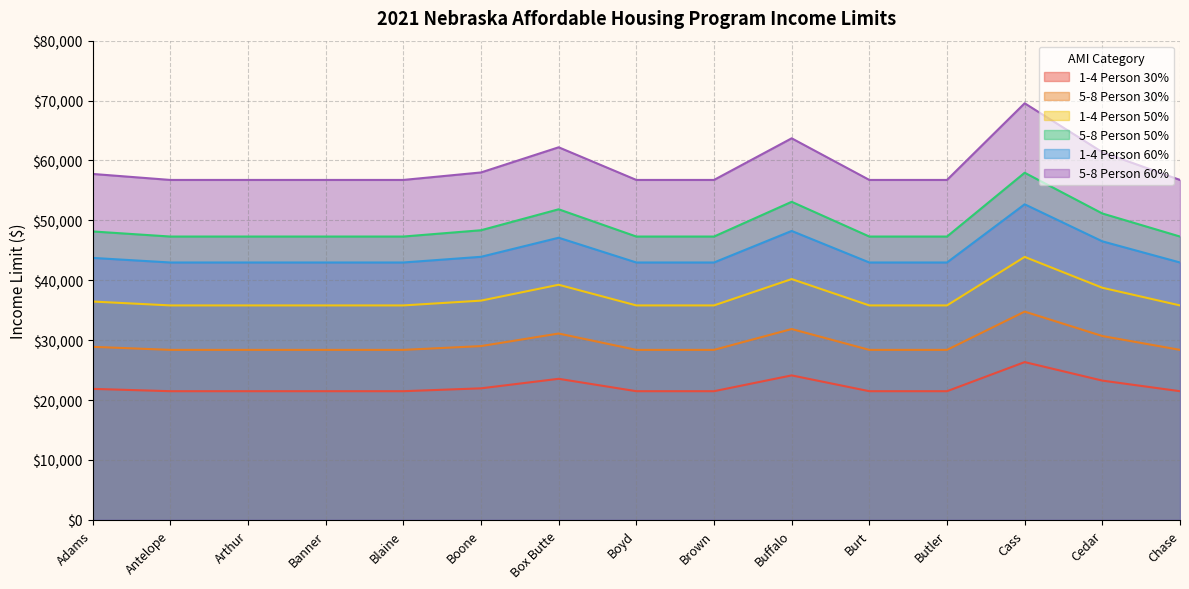

What is the sum of all 5-8 Person 50% values?

736250